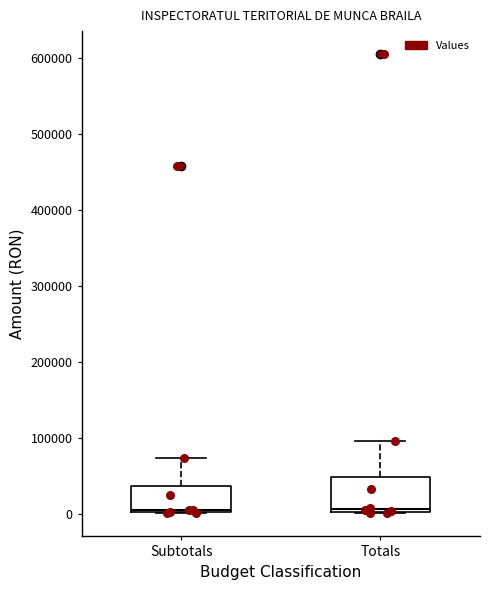

Reading left to right, read every box against the y-axis: the position of its median line, the range the box covers, and the ends of its whiskers. The values are not printed on the chart, so give them approximately, as read against the axis.

Subtotals: median 0, box 0 to 40000, whiskers 0 to 70000
Totals: median 10000, box 0 to 50000, whiskers 0 to 100000